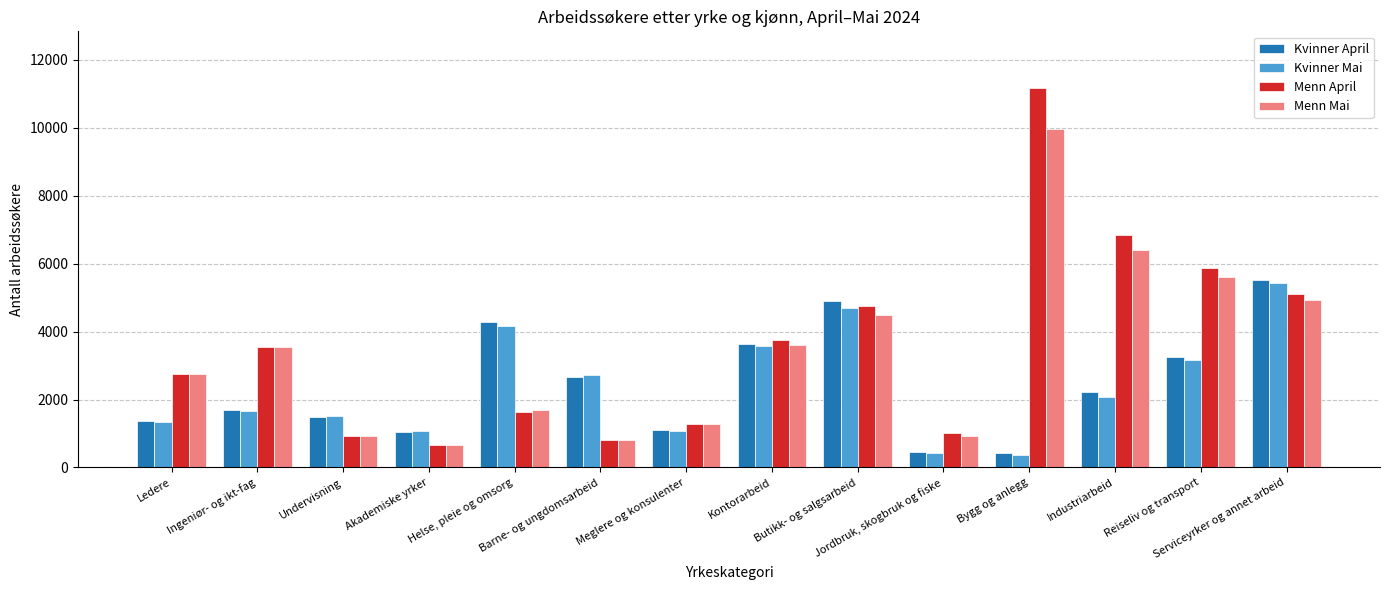

What is the sum of all Menn April values?

50132